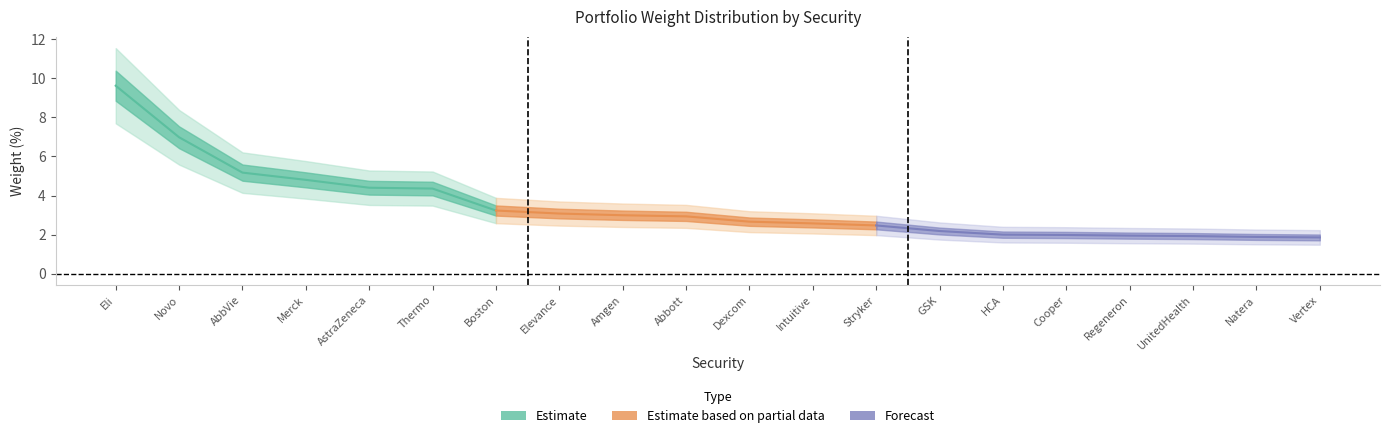

List the labels in order of value, largest first.

Eli Lilly & Co., Novo Nordisk B (ADR), AbbVie Inc., Merck & Co. Inc., AstraZeneca Plc (ADR), Thermo Fisher Scientific Inc., Boston Scientific Corp., Elevance Health Inc., Amgen Inc., Abbott Laboratories, Dexcom Inc., Intuitive Surgical Inc., Stryker Corp., GSK Plc (ADR), HCA Healthcare Inc., Cooper Cos Inc/The, Regeneron Pharmaceuticals Inc., UnitedHealth Group Inc., Natera Inc., Vertex Pharmaceuticals Inc.